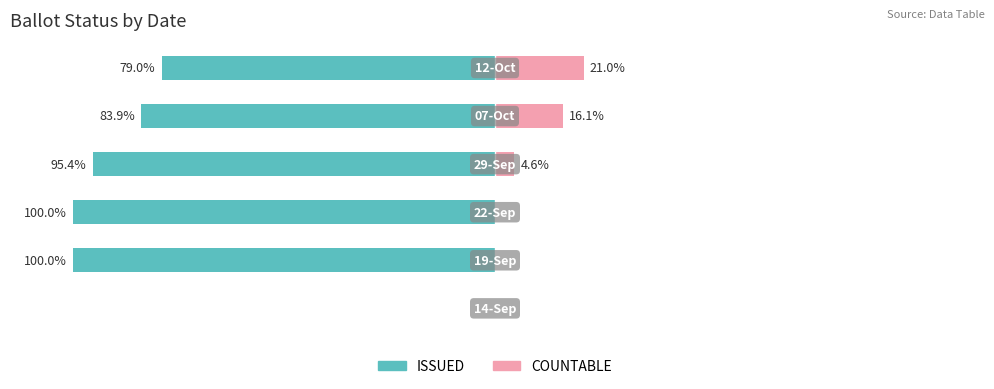

The value of ISSUED at 4 is -83.9. True or false?

True